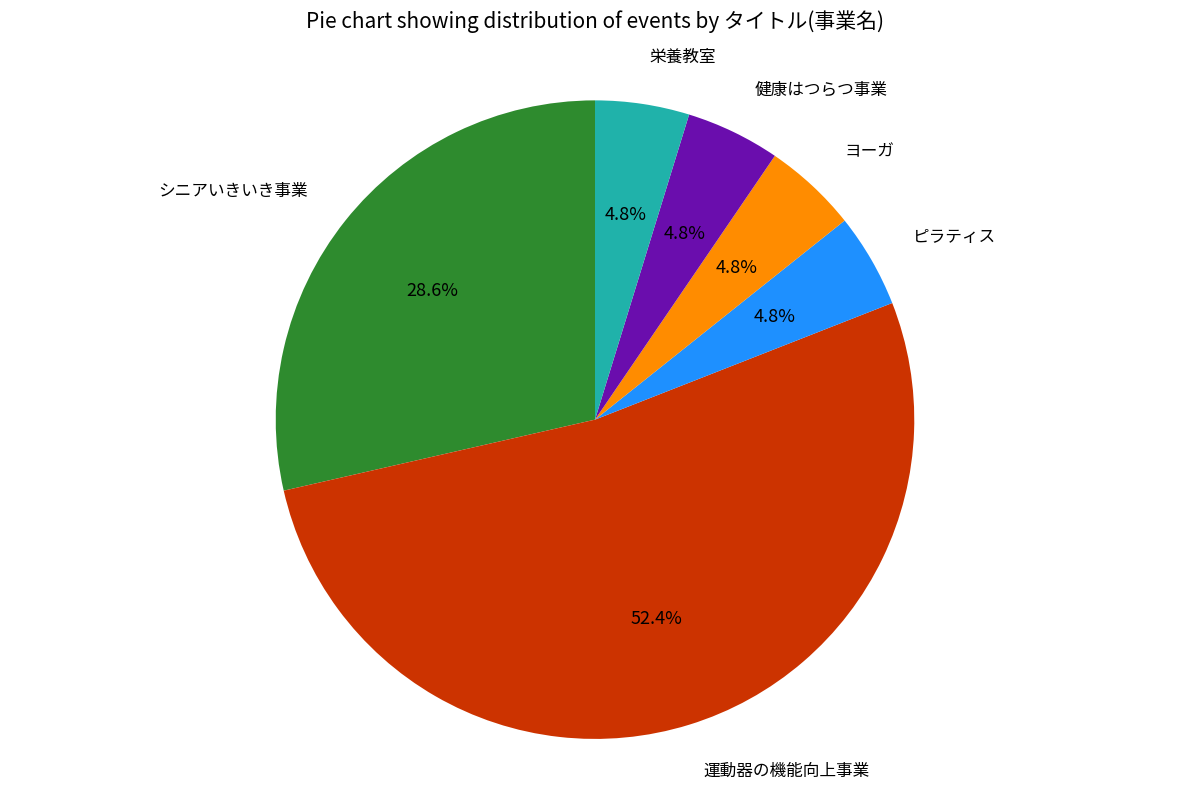

To the nearest percent, what is the difference between the largest and smallest slice percentages?

48%